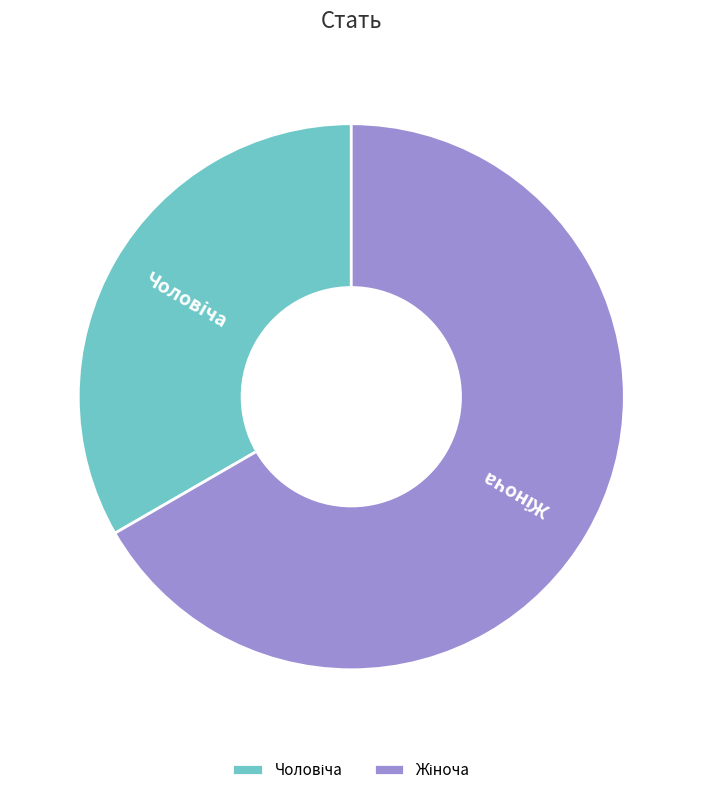

Is there a majority slice in this chart?

Yes